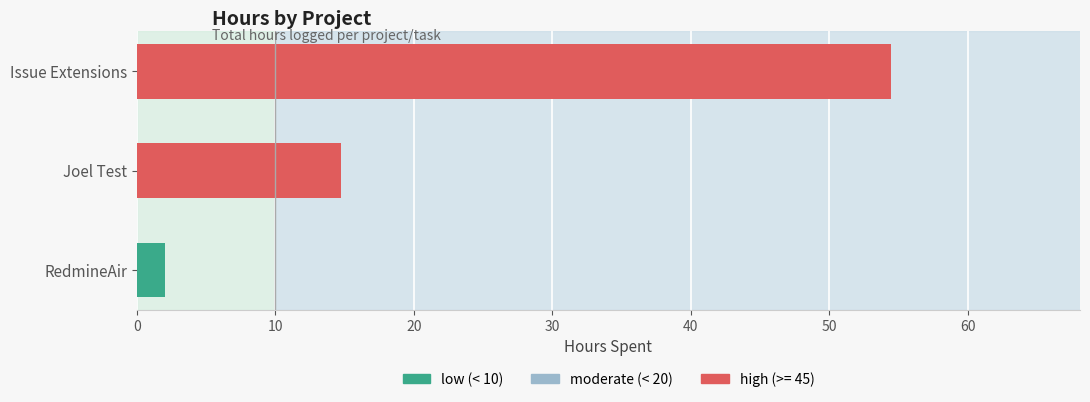

Rank the categories by value from highest to lowest.

Issue Extensions, Joel Test, RedmineAir